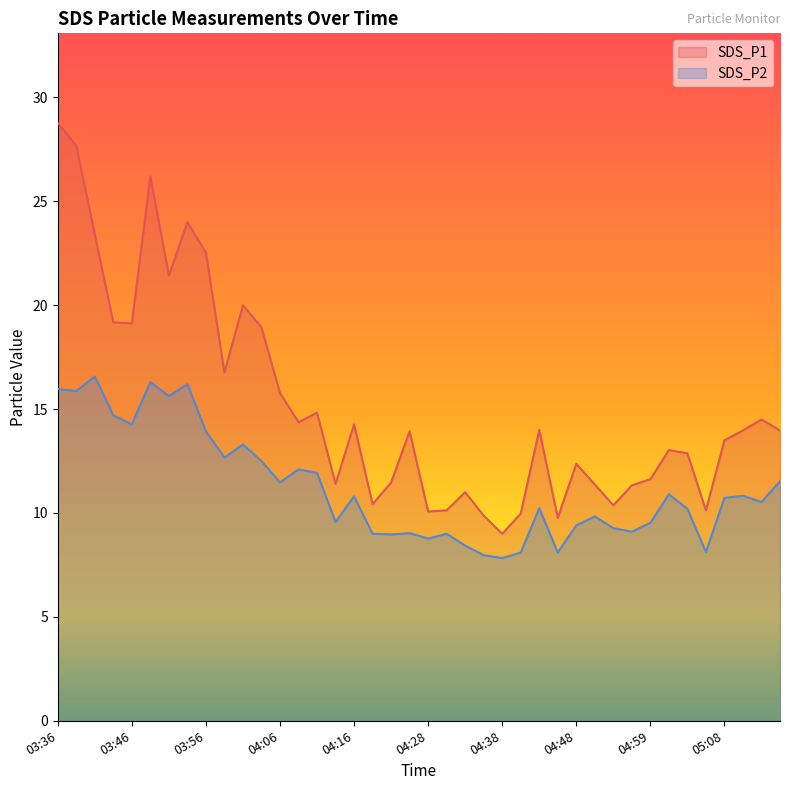

What is the sum of the SDS_P1 values at 03:58 and 03:36?

45.5